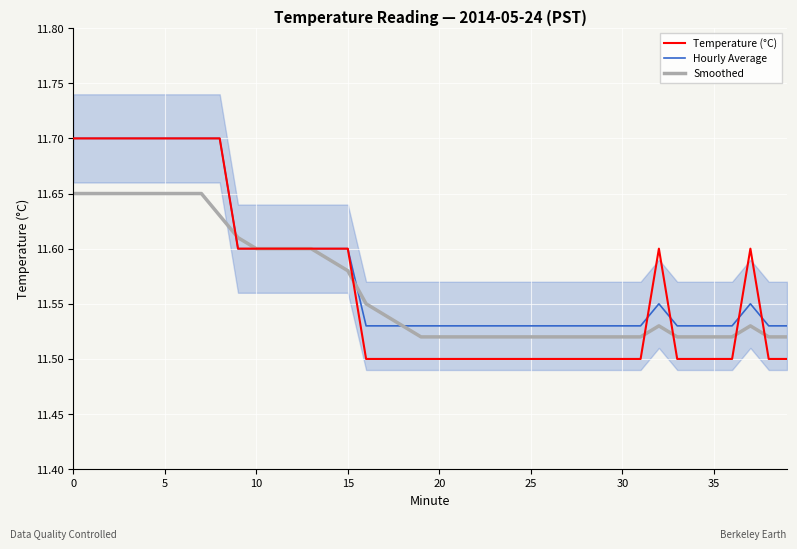

Rank the series at 12 from highest to lowest value.

Temperature (°C), Hourly Average, Smoothed